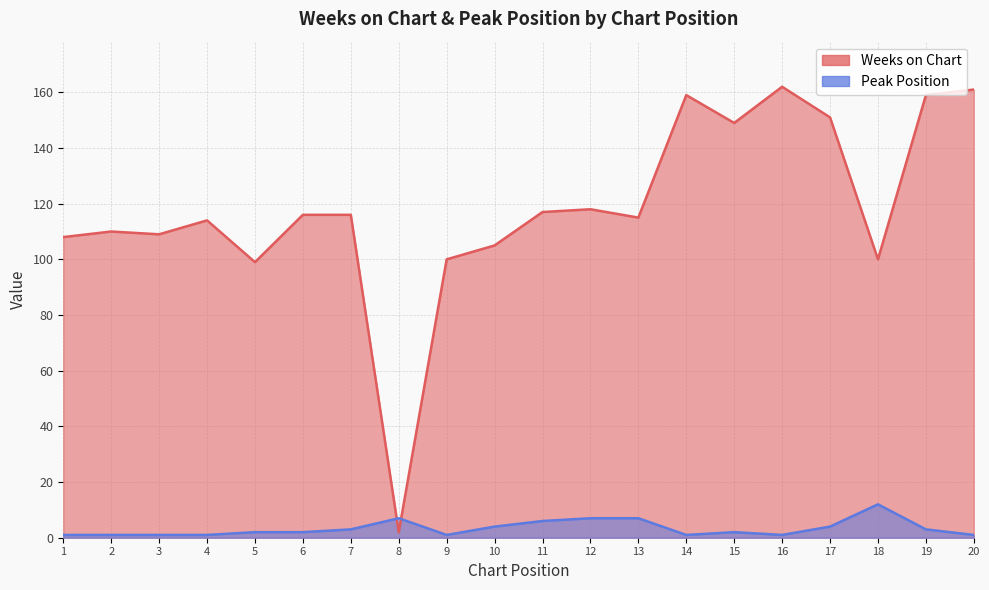

Which series has the largest total across all categories?

Weeks on Chart